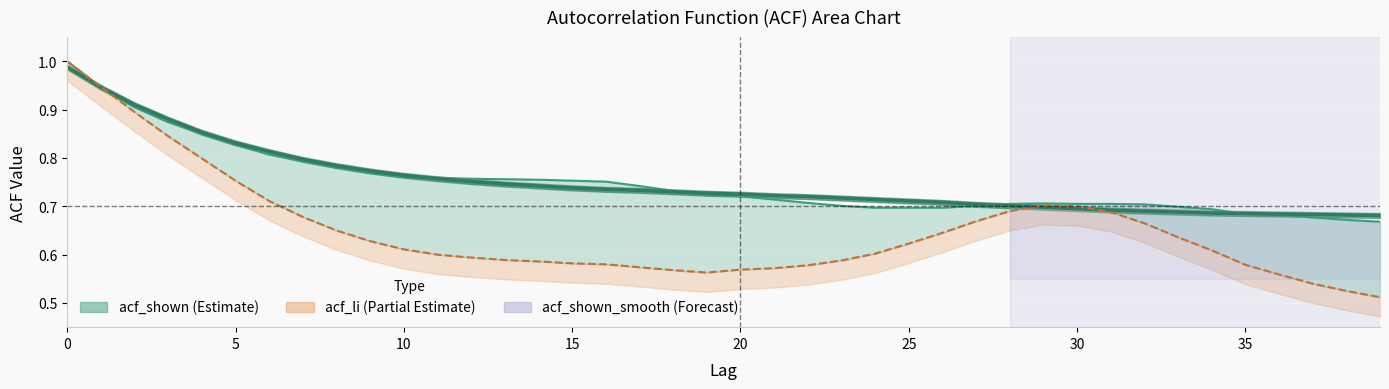

At which category does acf_li reach its first local valley?

19